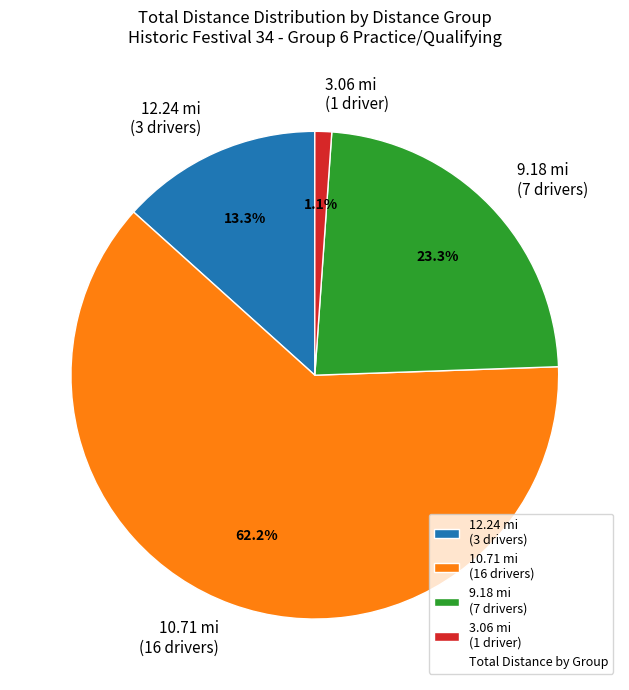

Approximately how many times larger is the value at 10.71 mi (16 drivers) compared to 12.24 mi (3 drivers)?

4.7